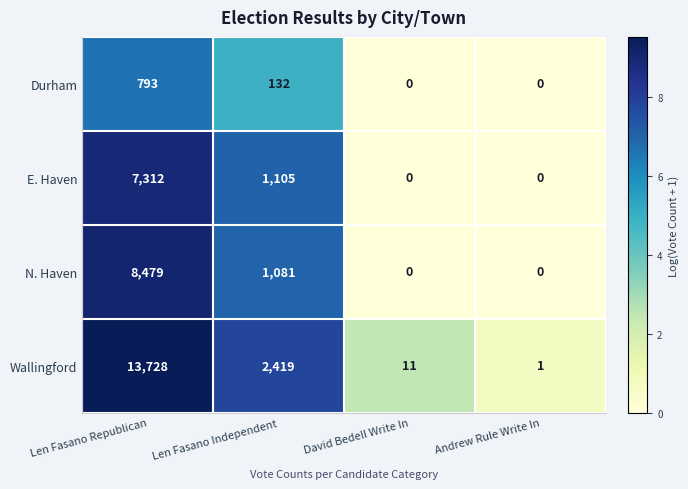

Reading left to right, transcribe all the data shown in this chart.

Durham: Len Fasano Republican=793	Len Fasano Independent=132	David Bedell Write In=0	Andrew Rule Write In=0
E. Haven: Len Fasano Republican=7312	Len Fasano Independent=1105	David Bedell Write In=0	Andrew Rule Write In=0
N. Haven: Len Fasano Republican=8479	Len Fasano Independent=1081	David Bedell Write In=0	Andrew Rule Write In=0
Wallingford: Len Fasano Republican=13728	Len Fasano Independent=2419	David Bedell Write In=11	Andrew Rule Write In=1